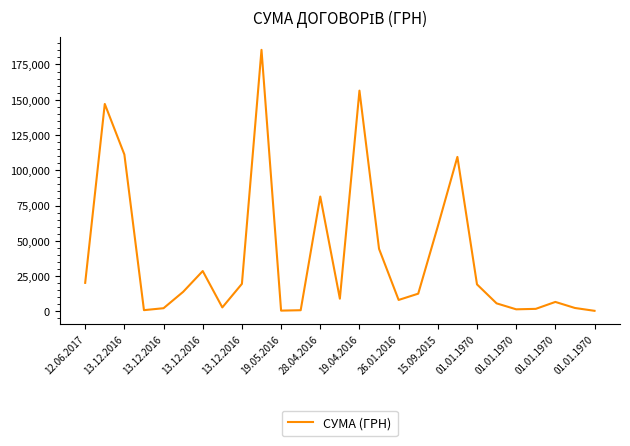

What is the difference between the maximum and minimum values?

184966.4